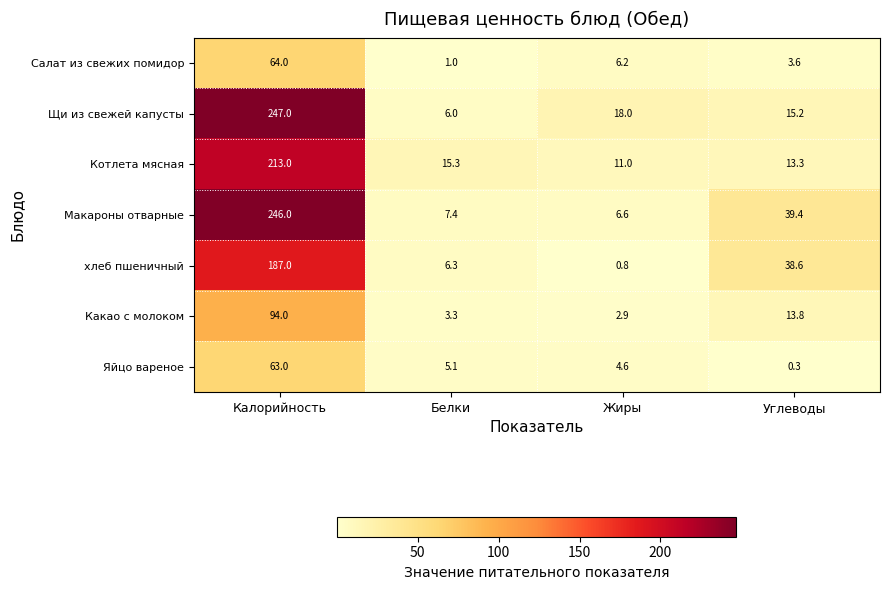

Which category has the highest value across all series?

Калорийность